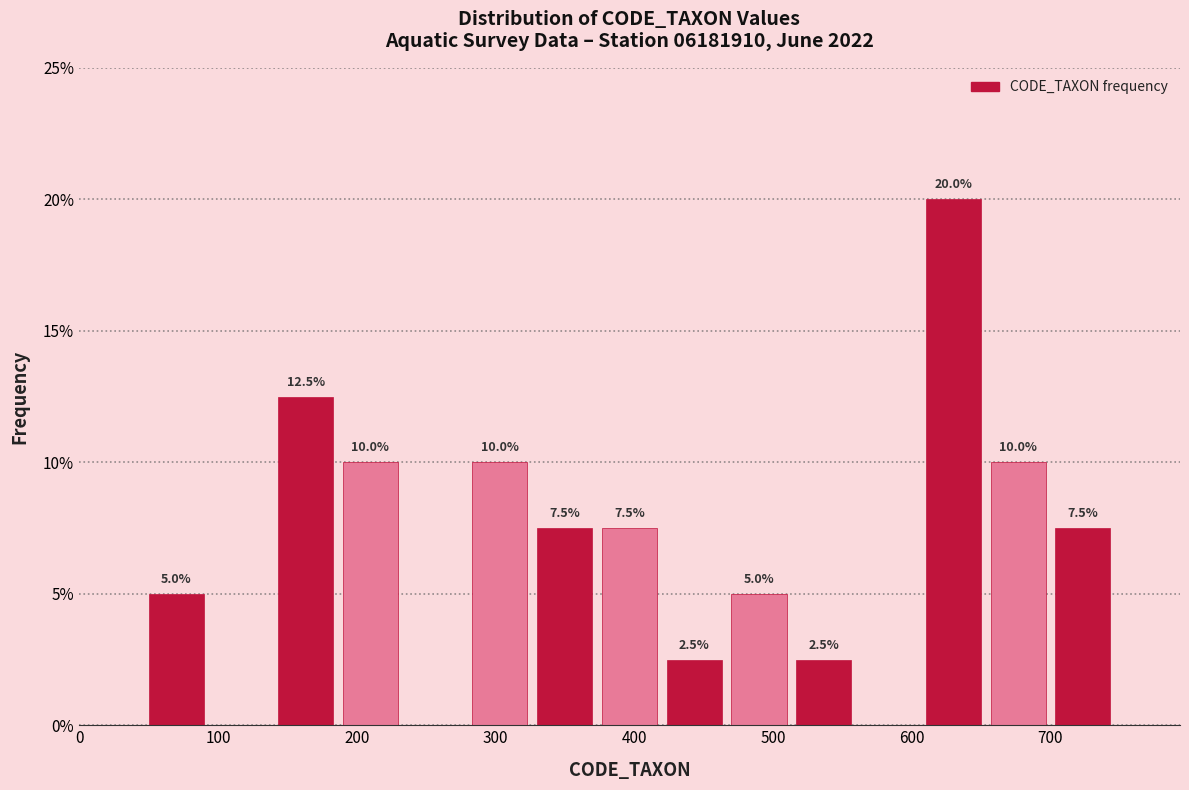

Which range on the x-axis has the tallest bar?

610 to 650